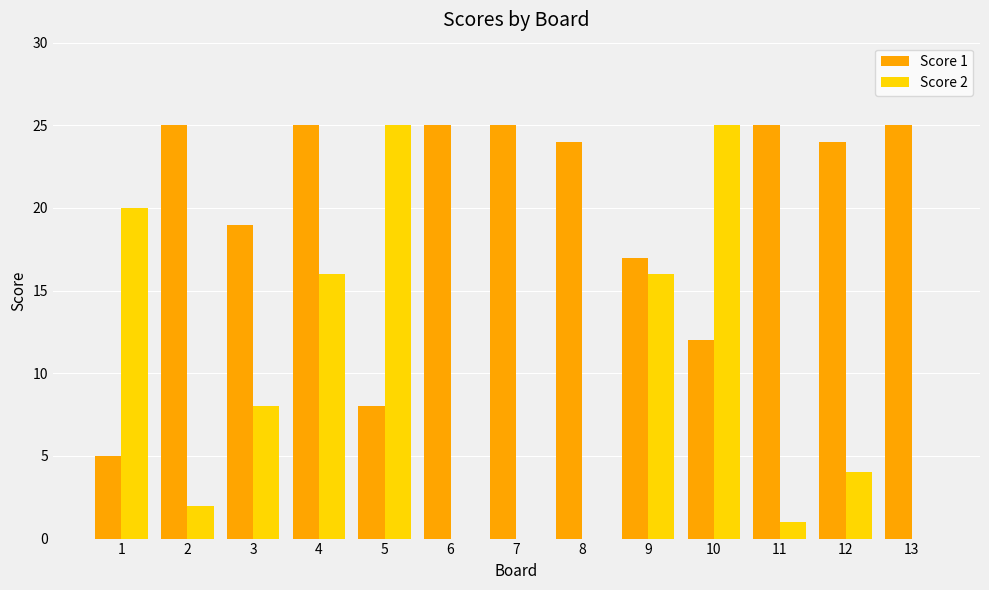

What are all the series names shown in the legend?

Score 1, Score 2